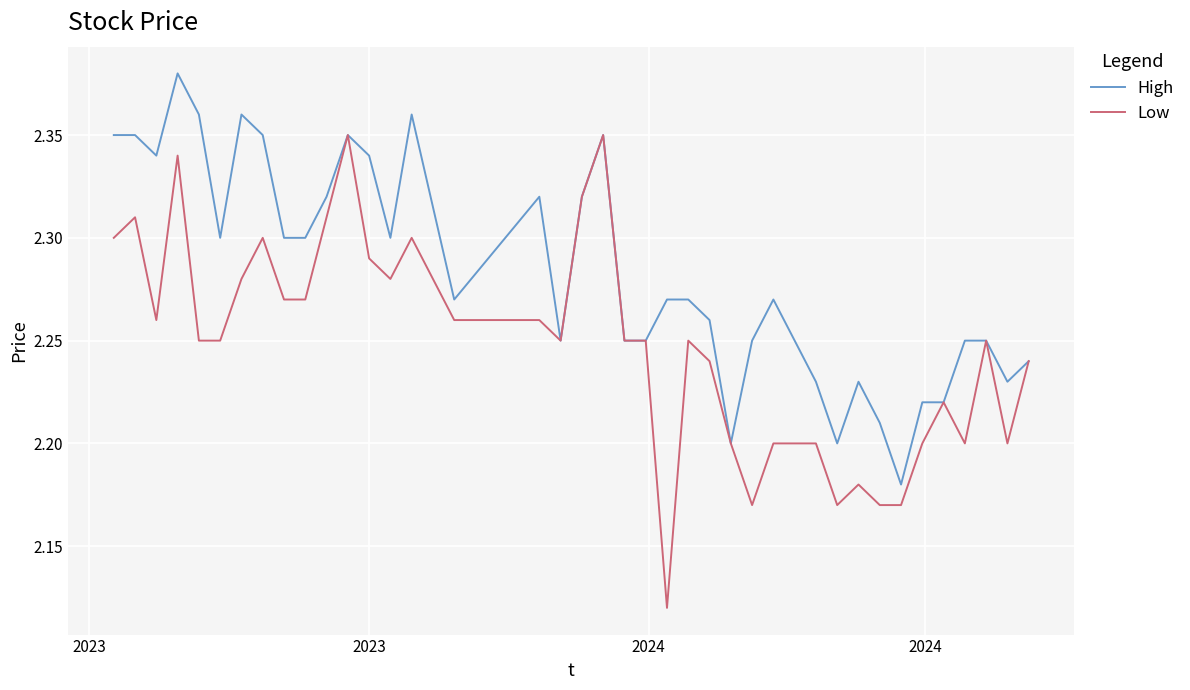

Rank the series by their maximum value, from highest to lowest.

High, Low